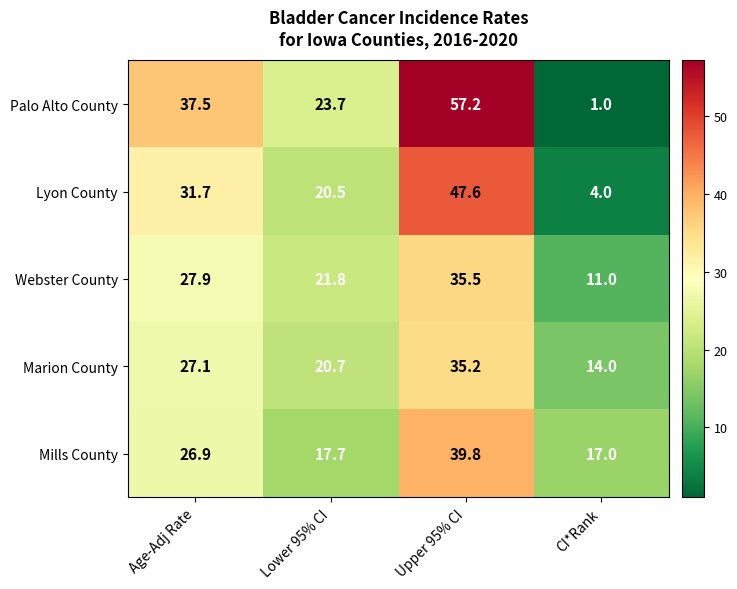

What is the average value of the Webster County series?

24.1